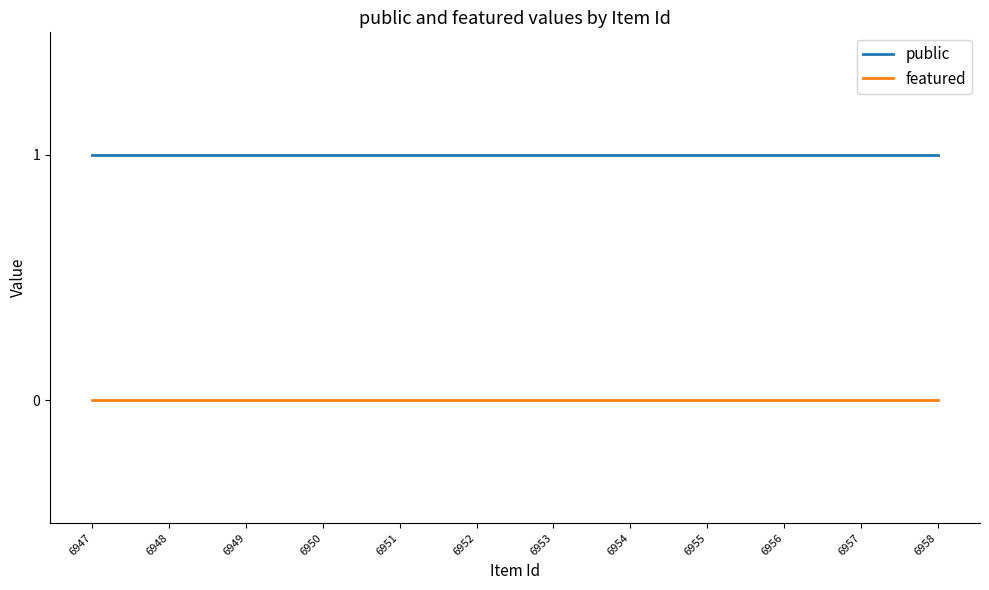

What is the total value across all series at 6957?

1